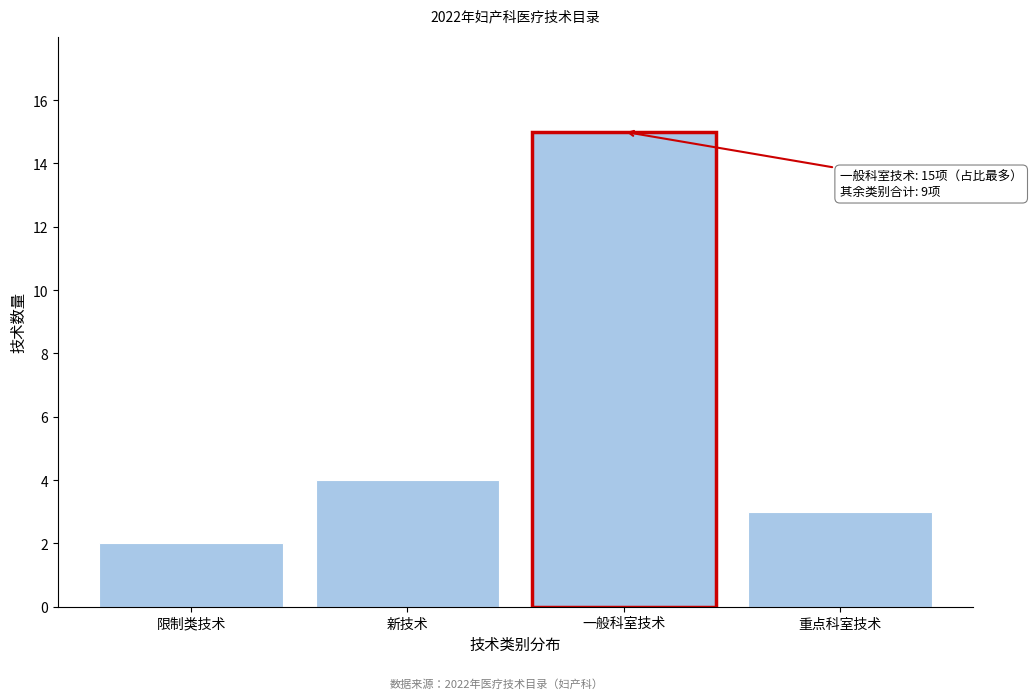

Reading right to left, list all the values displayed in this chart.

3	15	4	2